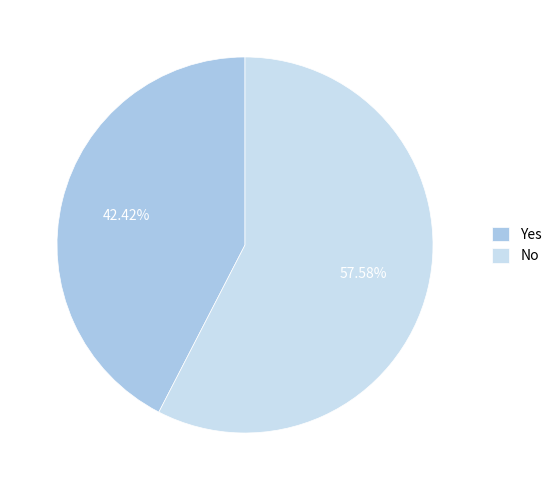

Is there any slice that represents more than half of the pie?

Yes